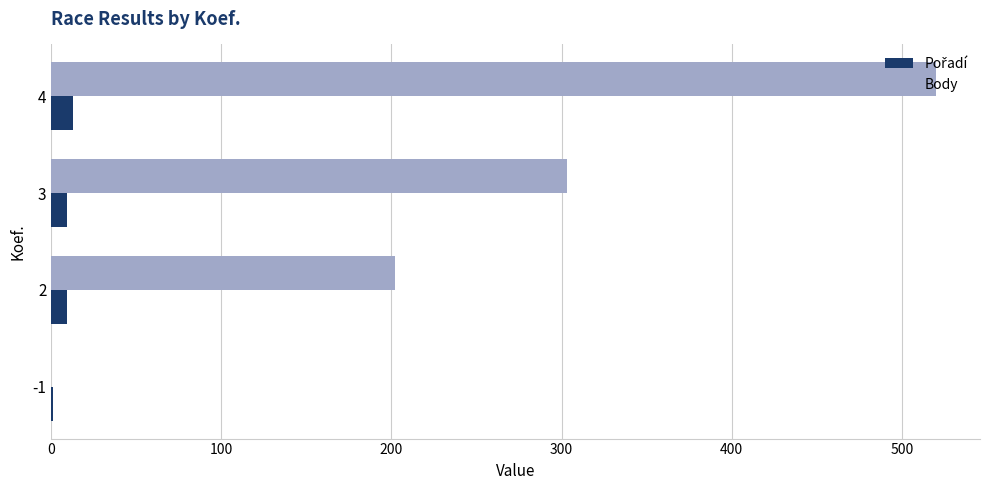

What is the maximum value shown in the chart?

520